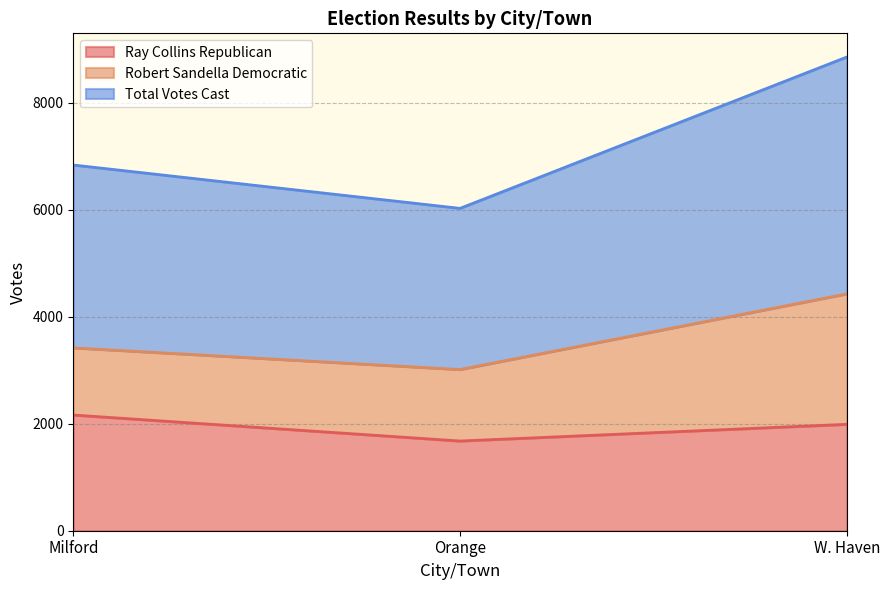

True or false: Total Votes Cast has a value of 3012 at Orange.

True